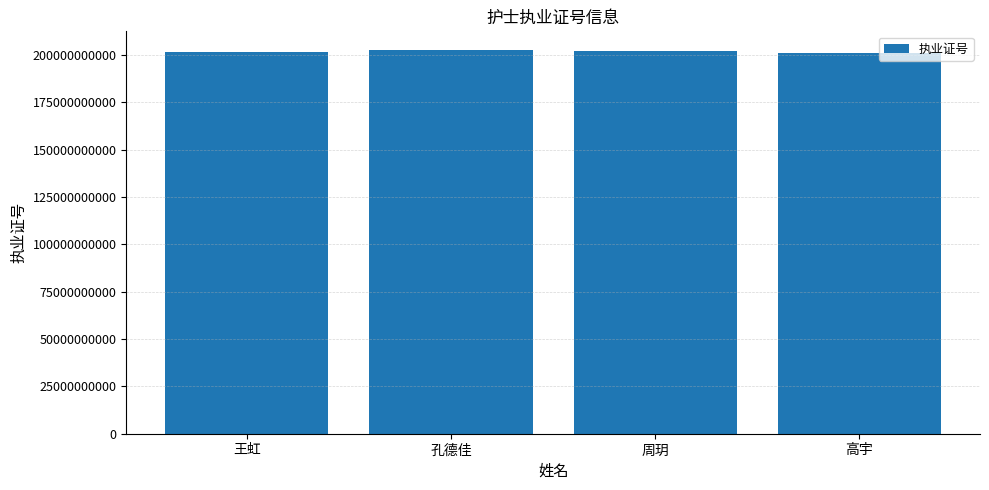

Are the bars horizontal?

No